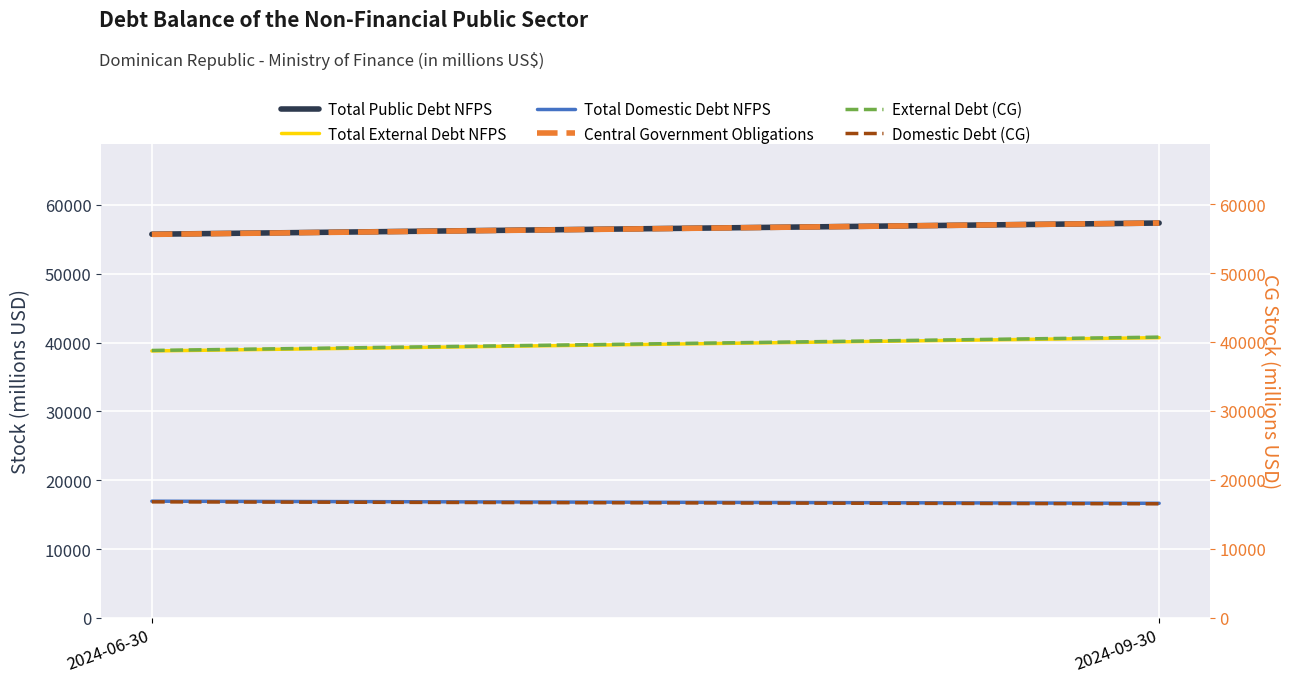

What position from the left is 2024-06-30?

1